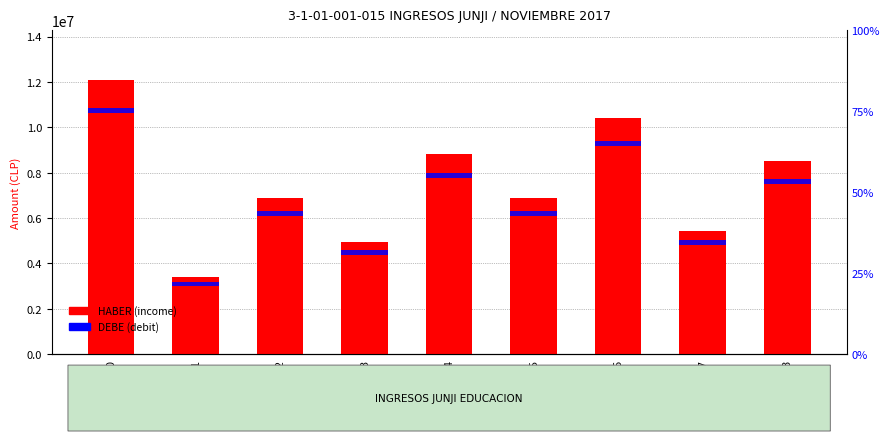

Rank the series at E207 from lowest to highest value.

DEBE (debit), HABER (income)